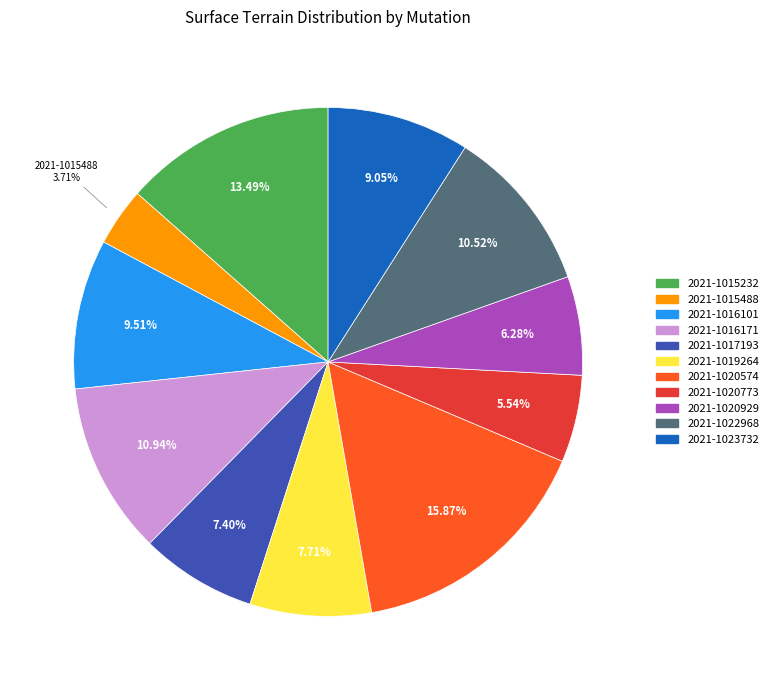

What percentage is the 2021-1017193 slice, to the nearest percent?

7%